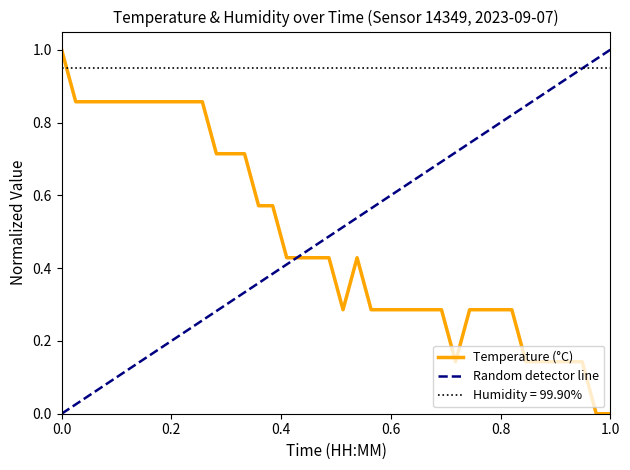

What is the maximum value for Temperature (°C)?

1.0